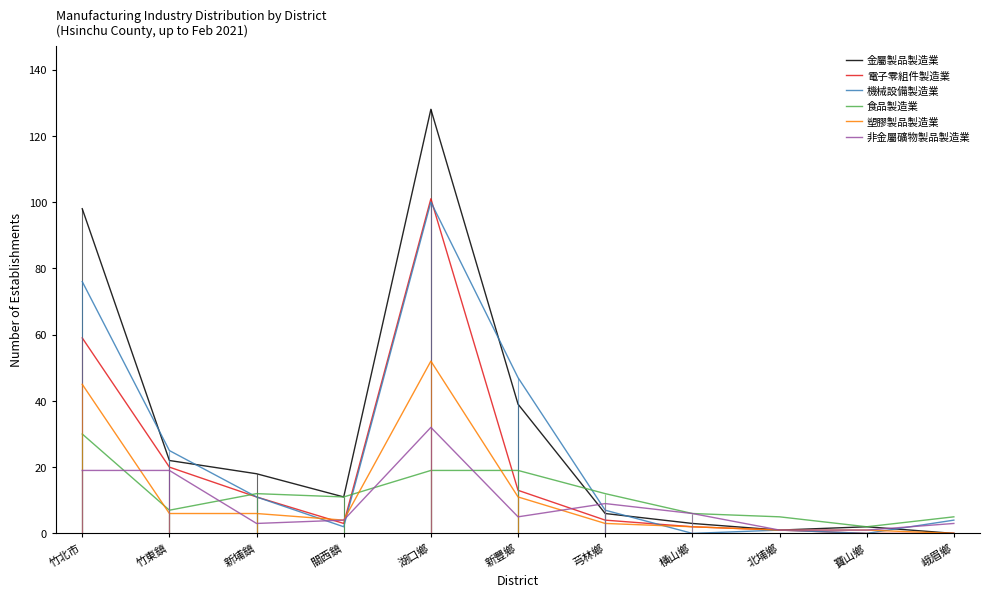

What is the label of the 1st point from the left?

竹北市